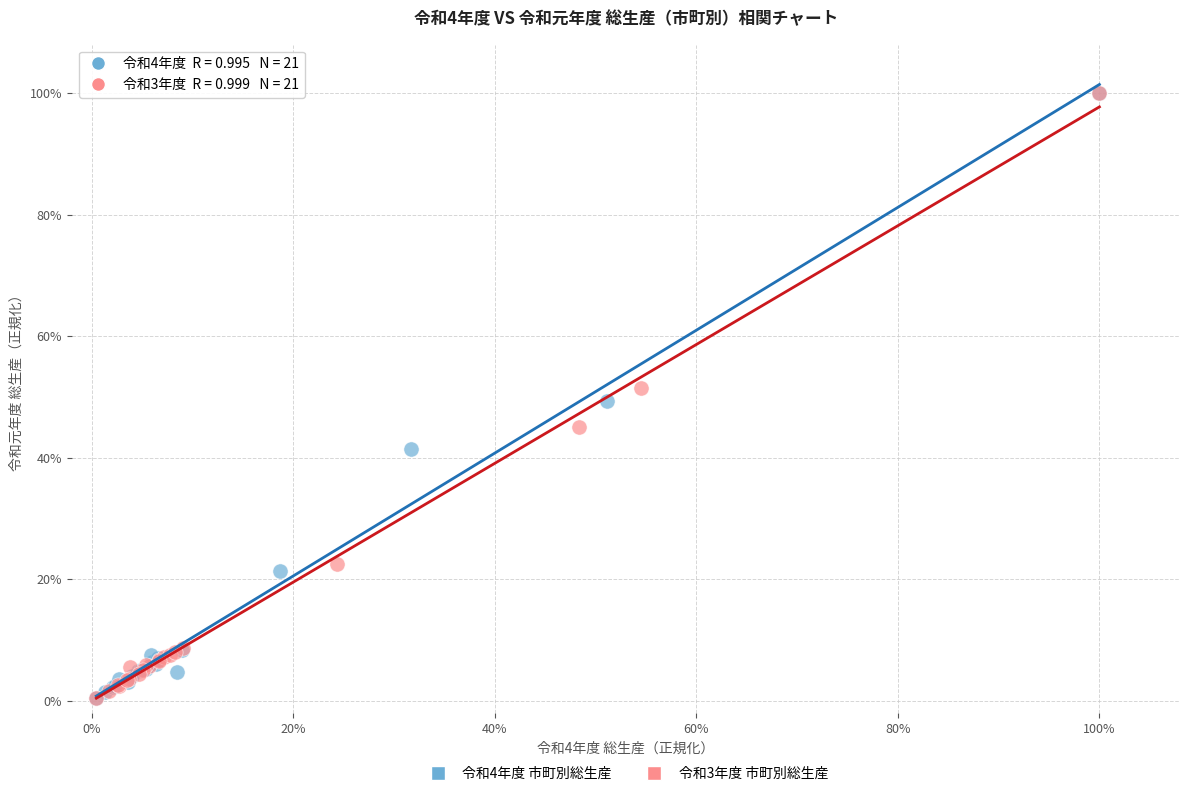

What are all the series names shown in the legend?

令和4年度 市町別総生産, 令和3年度 市町別総生産